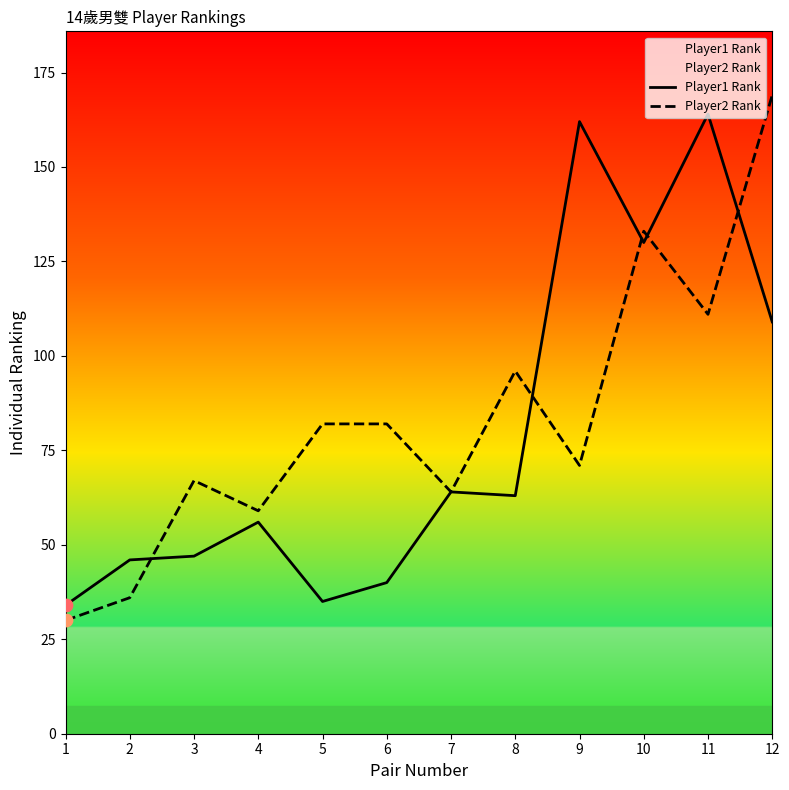

Which series contains the lowest Y value?

Player2 Rank